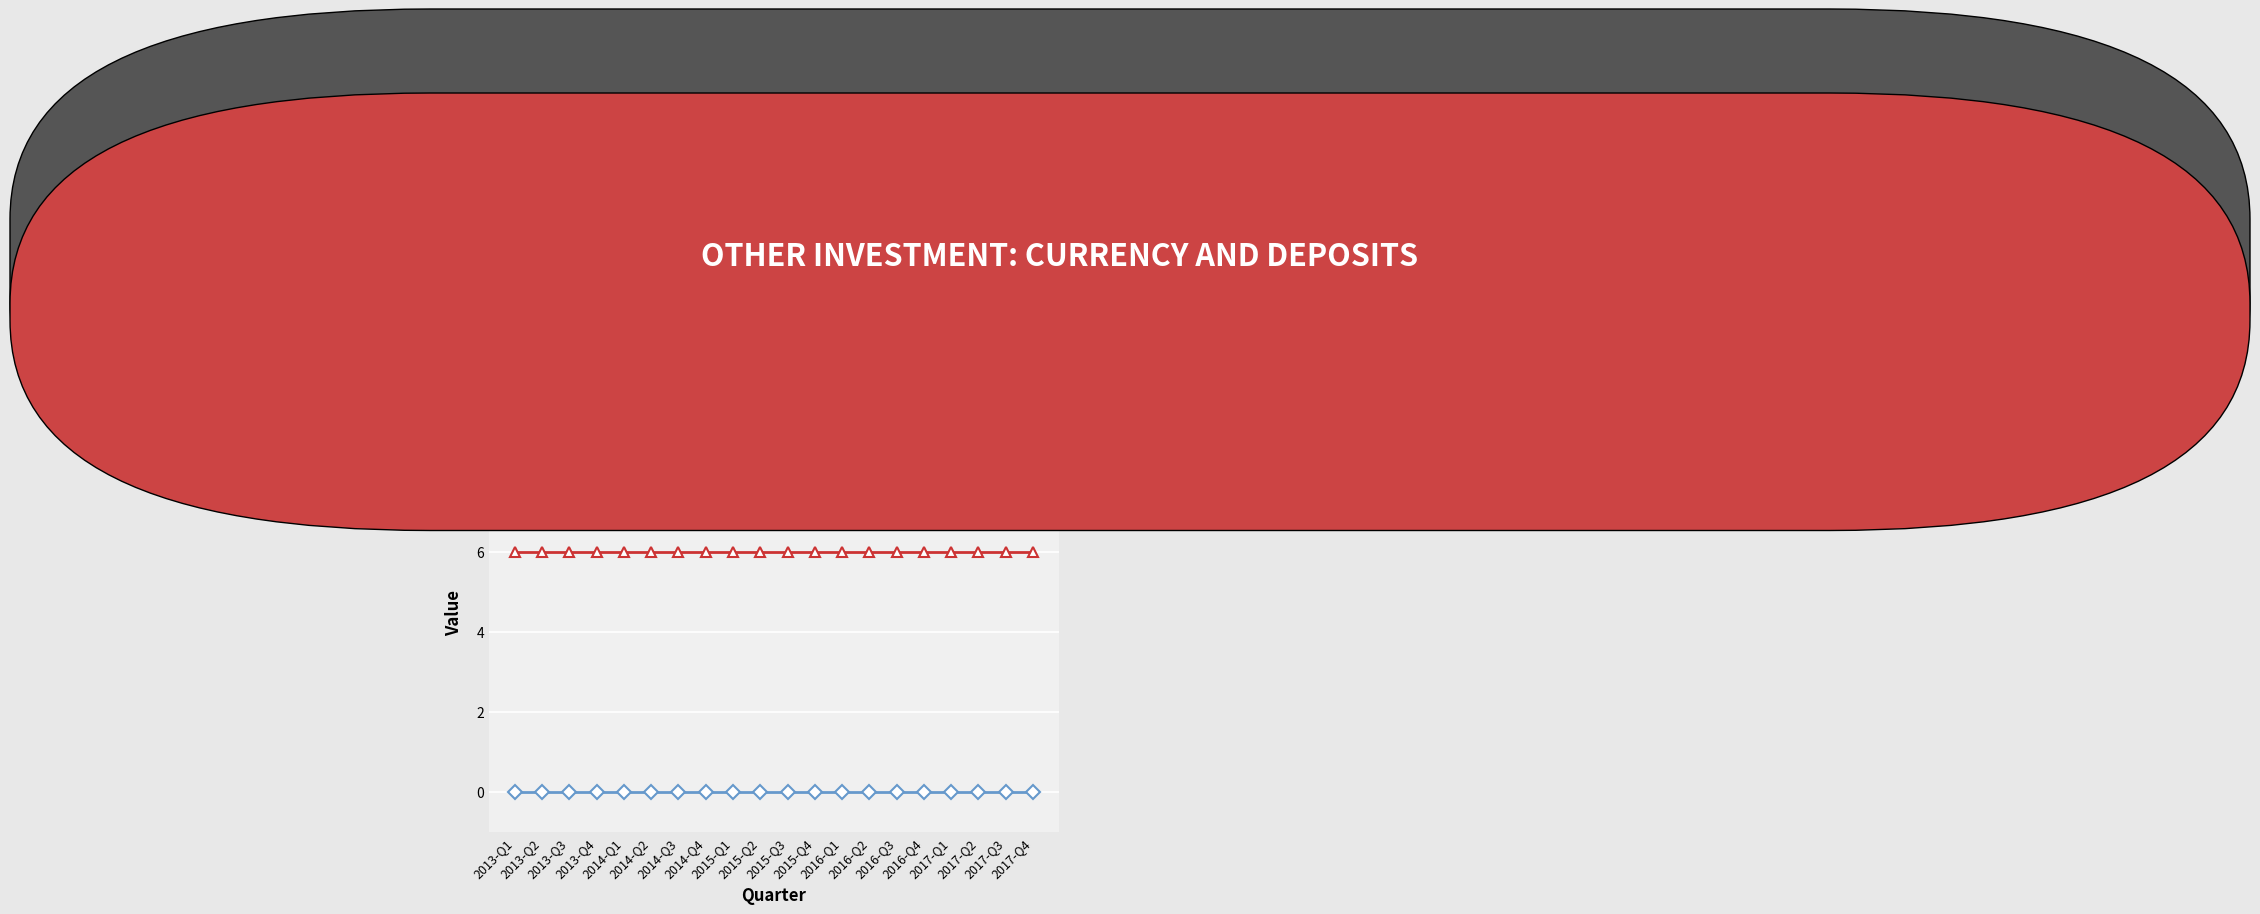

Is this an area chart (filled region under the line)?

No